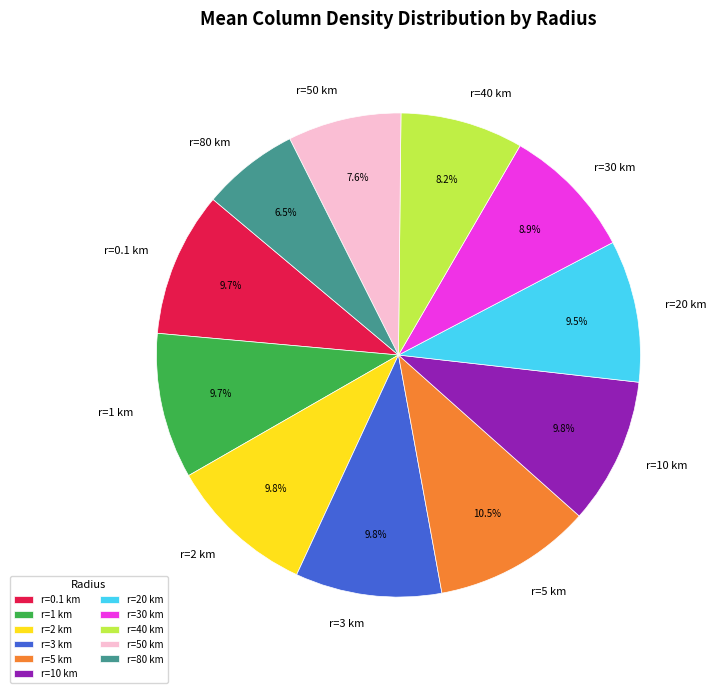

What is the total percentage of r=0.1 km and r=30 km?

18.6%